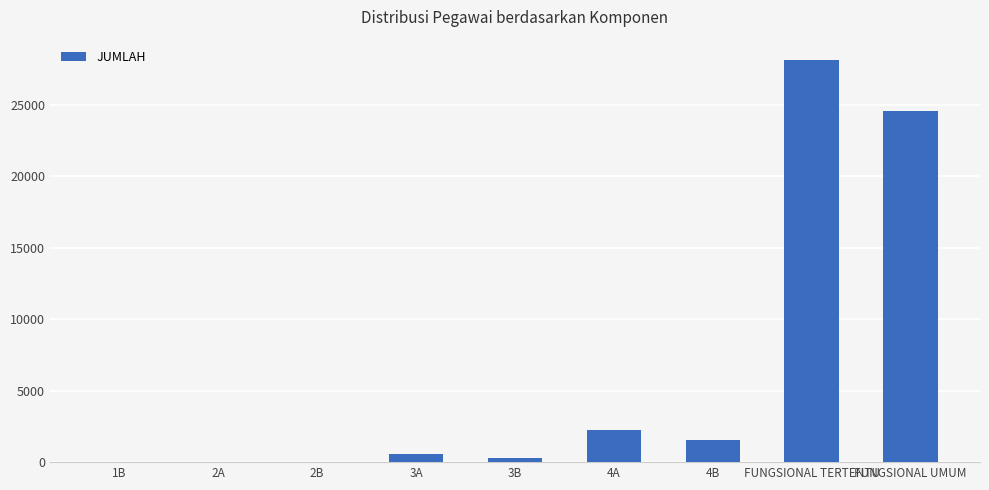

How many series are shown in this chart?

1